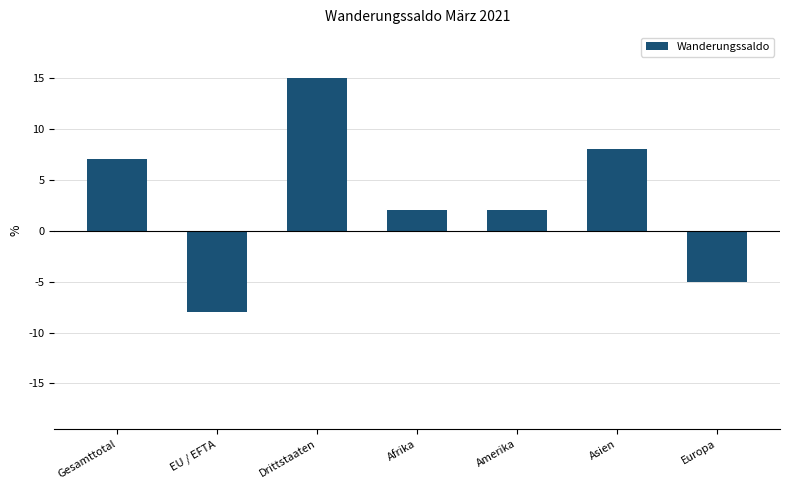

What is the sum of all values?

21